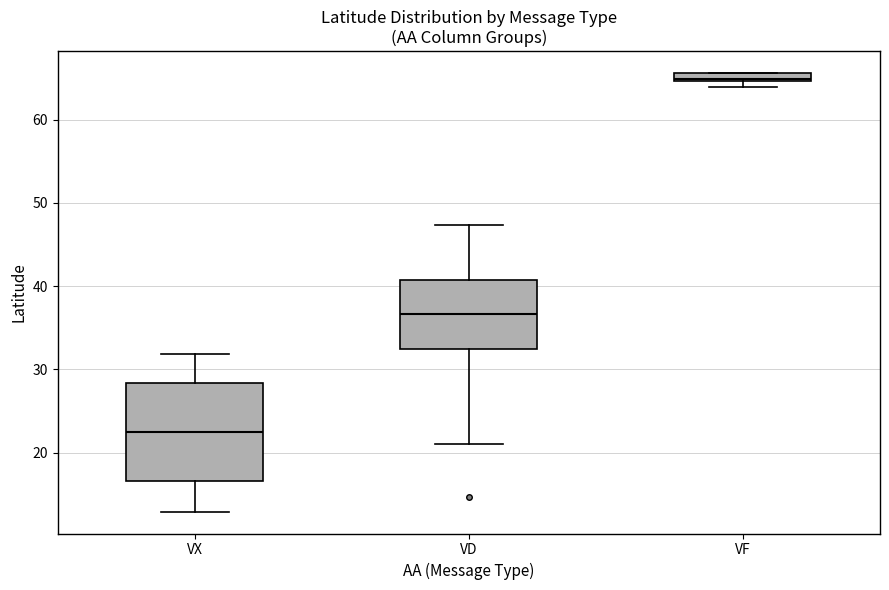

Which box's median line is the highest?

VF